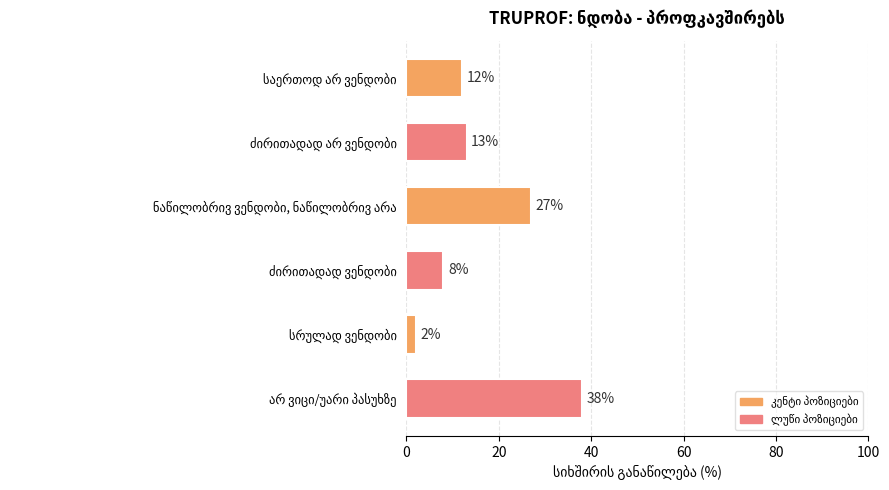

Does the chart contain any negative values?

No